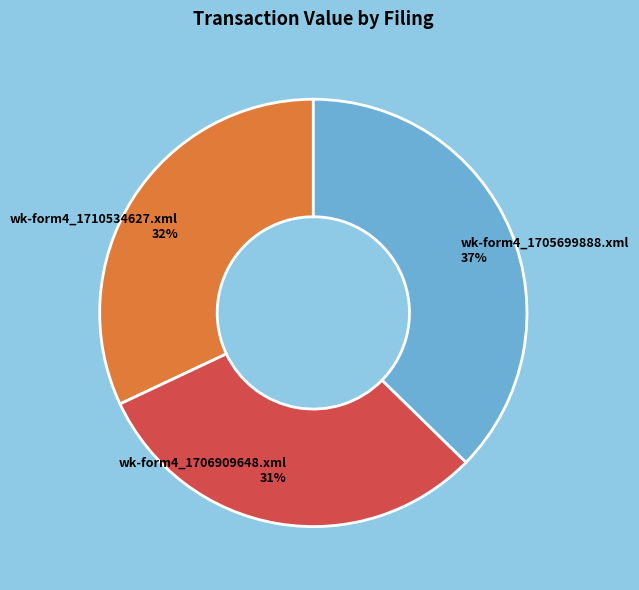

Which category has the biggest portion of the pie?

wk-form4_1705699888.xml